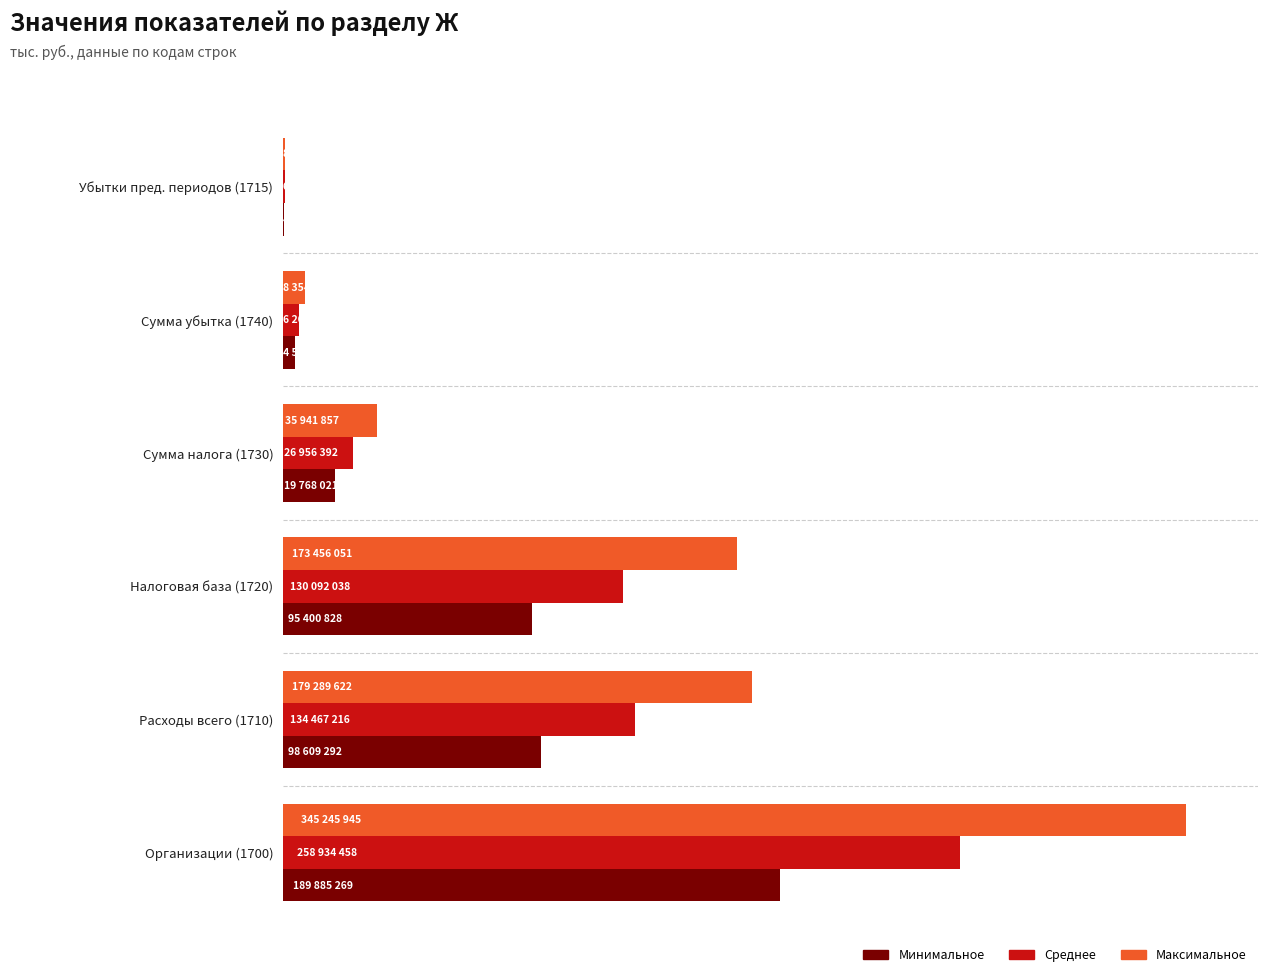

Rank the series by their average value, from lowest to highest.

Минимальное, Среднее, Максимальное